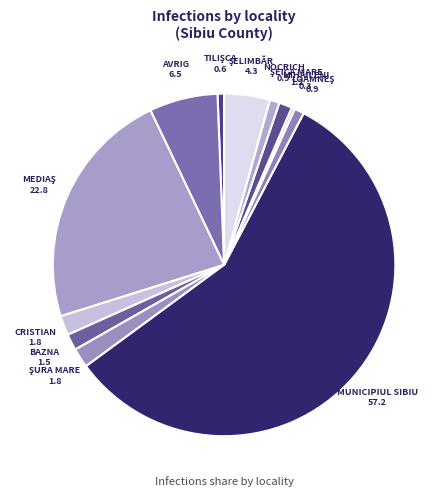

Does MUNICIPIUL SIBIU account for over 50% of the chart?

Yes